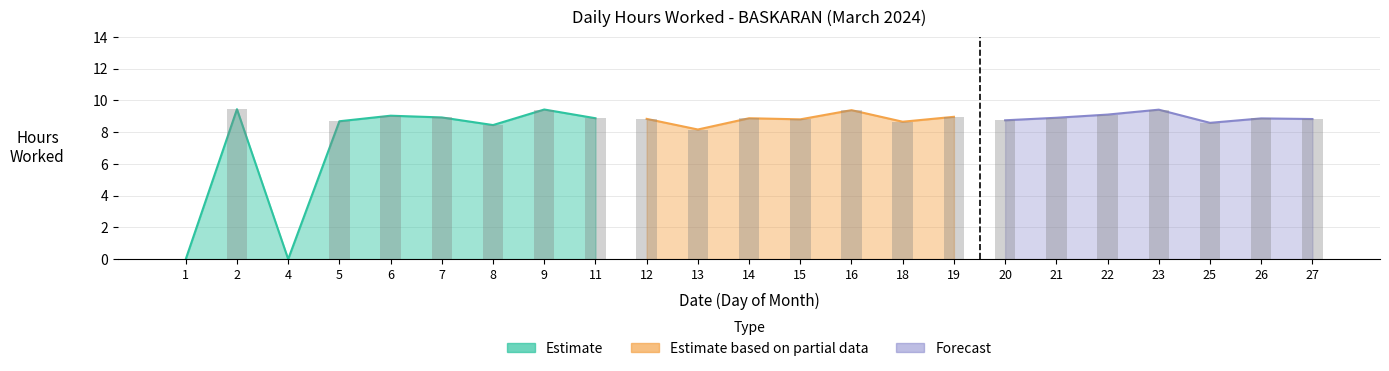

At which label is the value closest to 4?

1